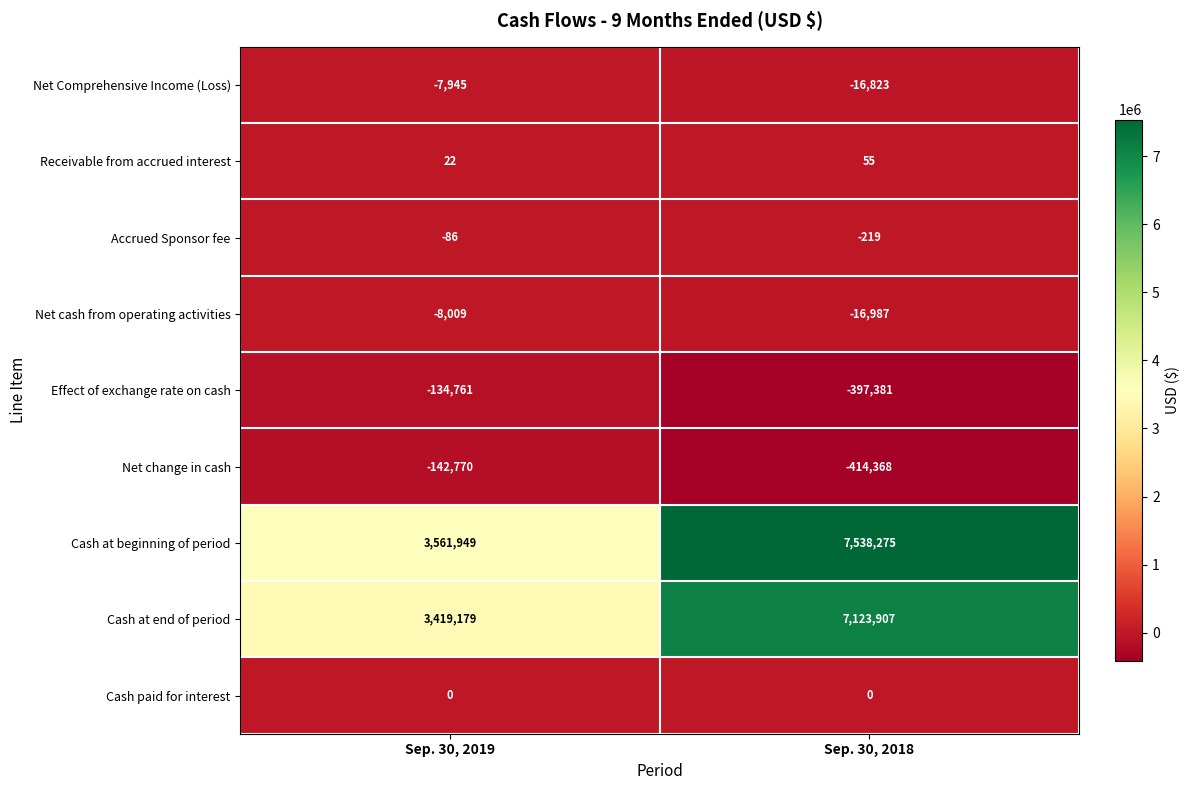

At which label is Receivable from accrued interest closest to 38?

Sep. 30, 2019